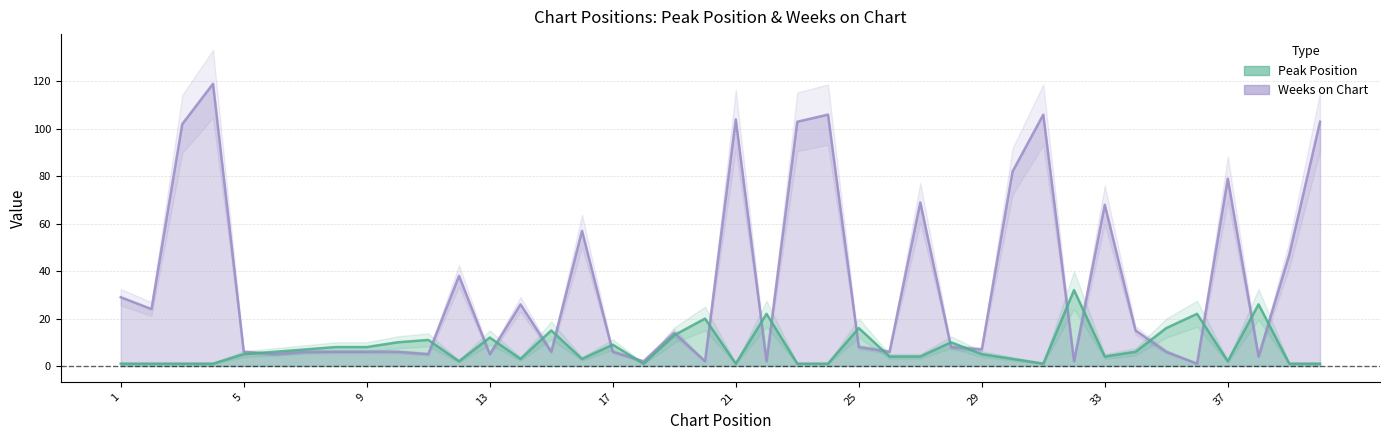

What is the greatest value displayed?

119